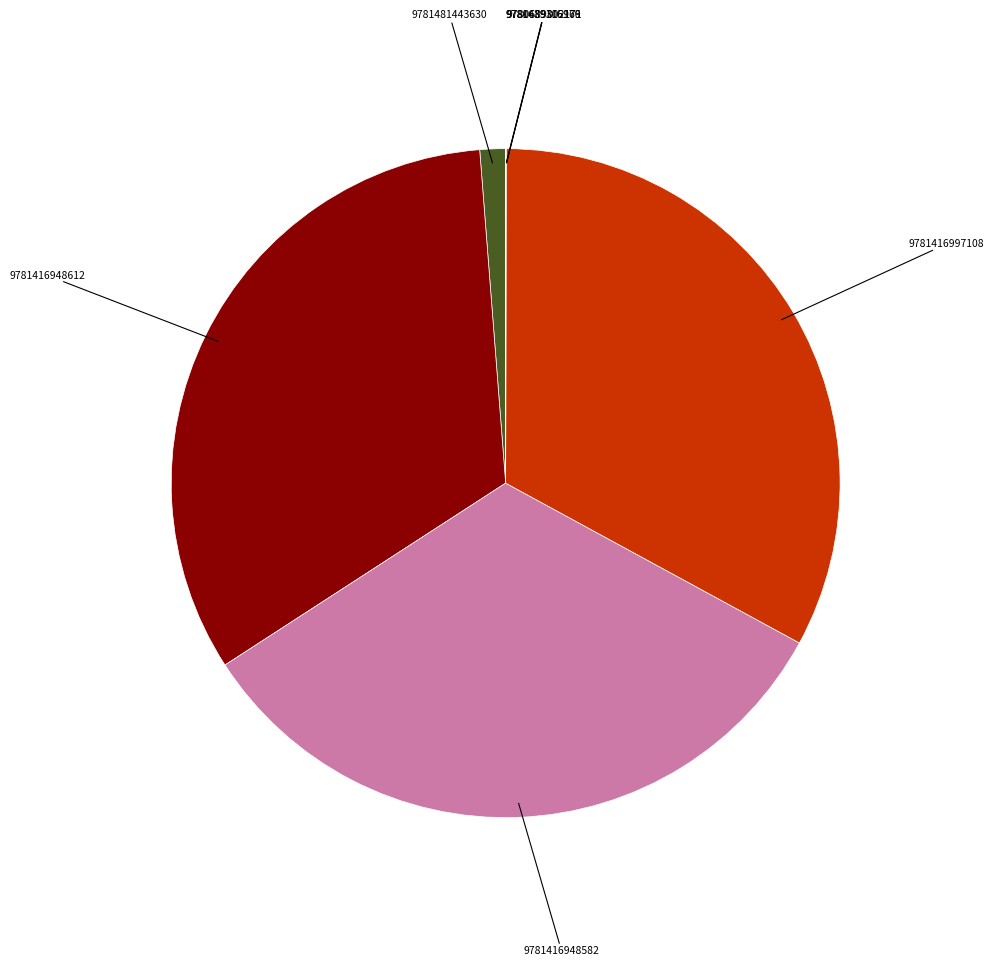

Is there any slice that represents more than half of the pie?

No